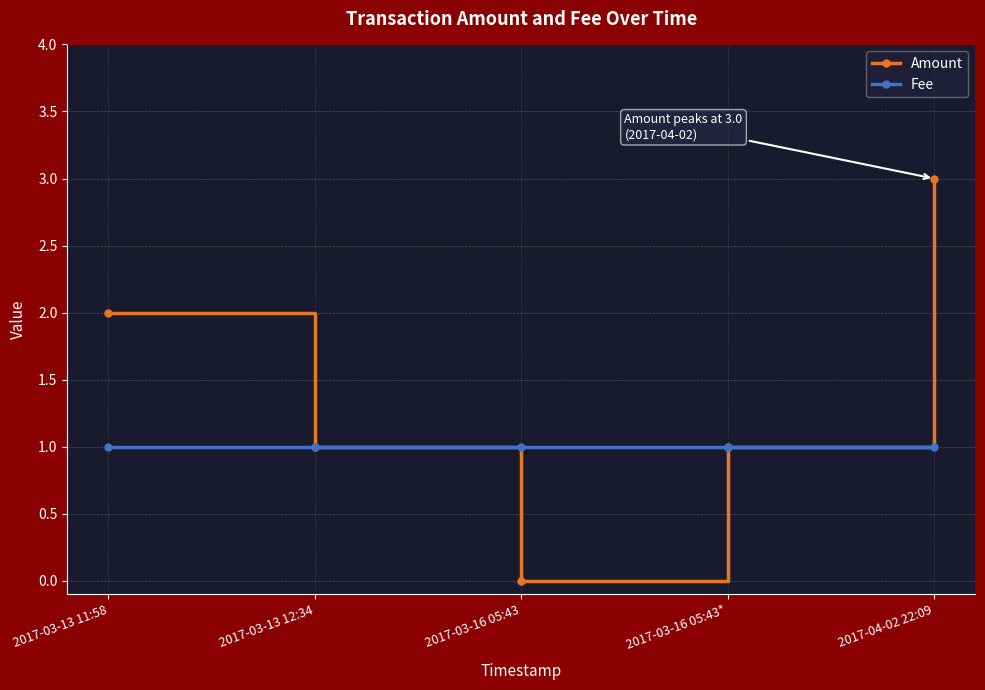

What are all the series names shown in the legend?

Amount, Fee